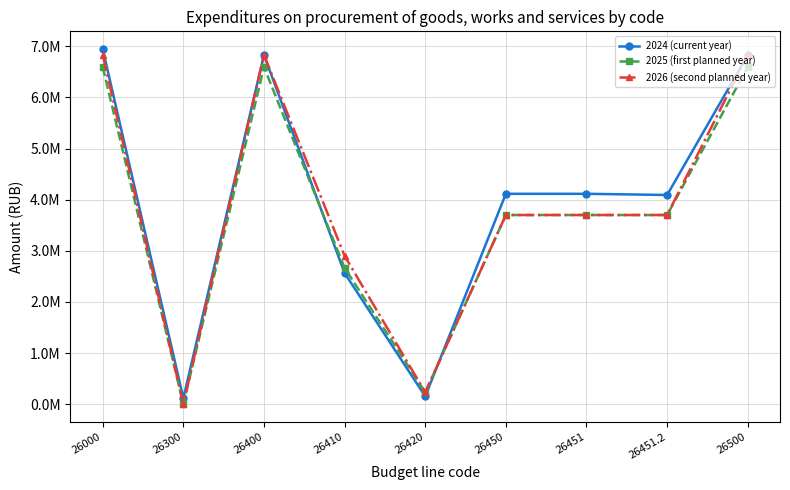

In 2026 (second planned year), how many points are higher than both neighbors (excluding endpoints)?

1